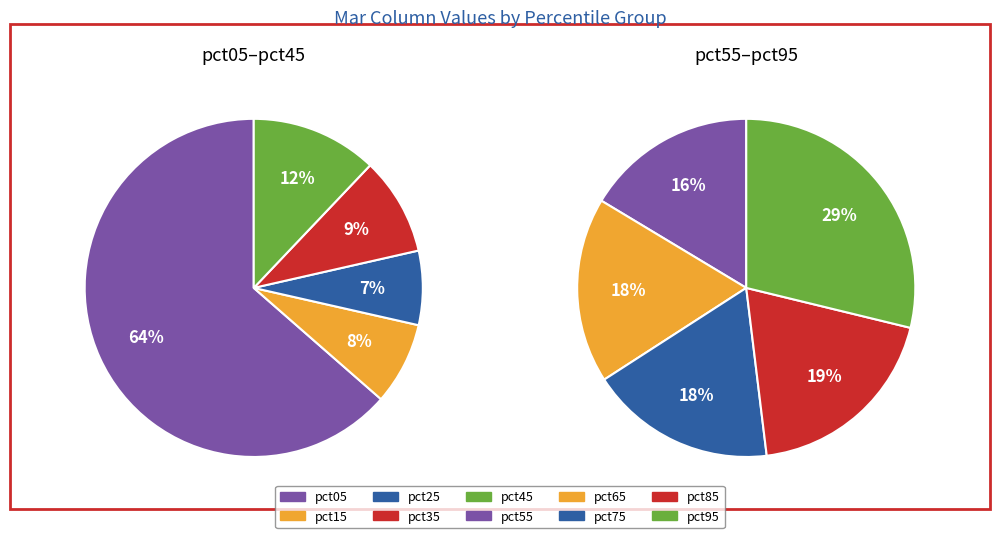

True or false: 9 accounts for 1% of the total.

False